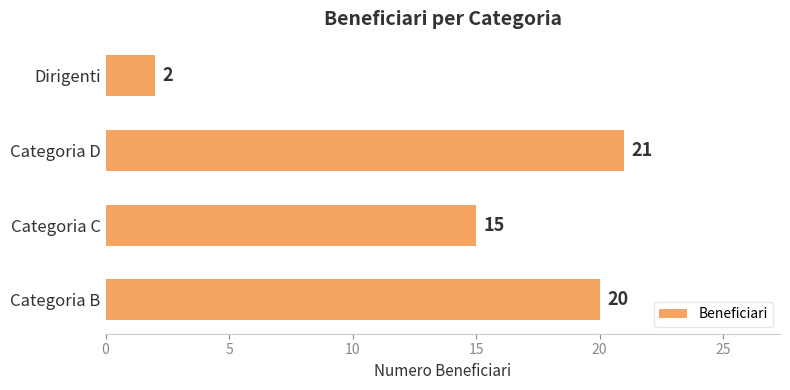

Which label corresponds to the smallest value in the chart?

Dirigenti